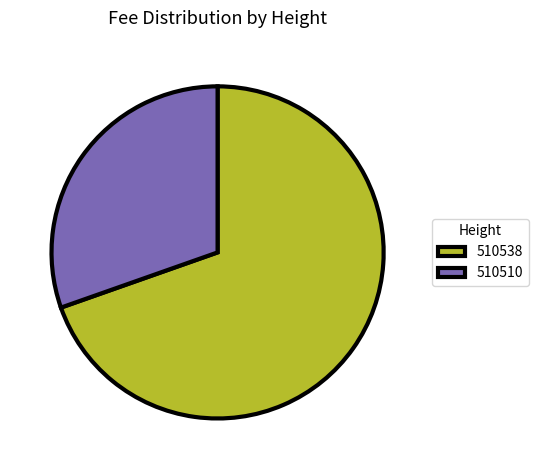

Does 510510 account for over 50% of the chart?

No